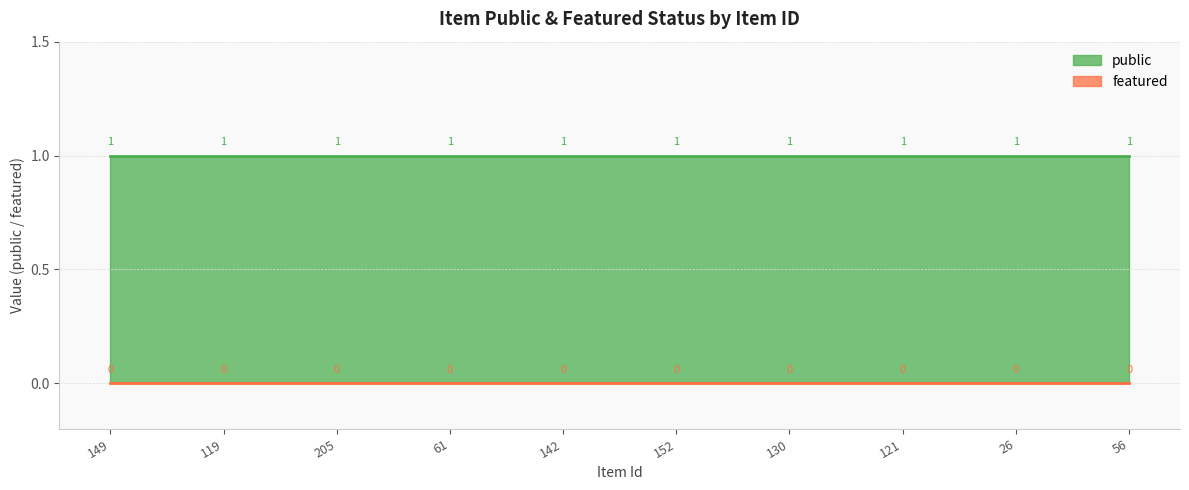

True or false: public and featured intersect in this chart.

False